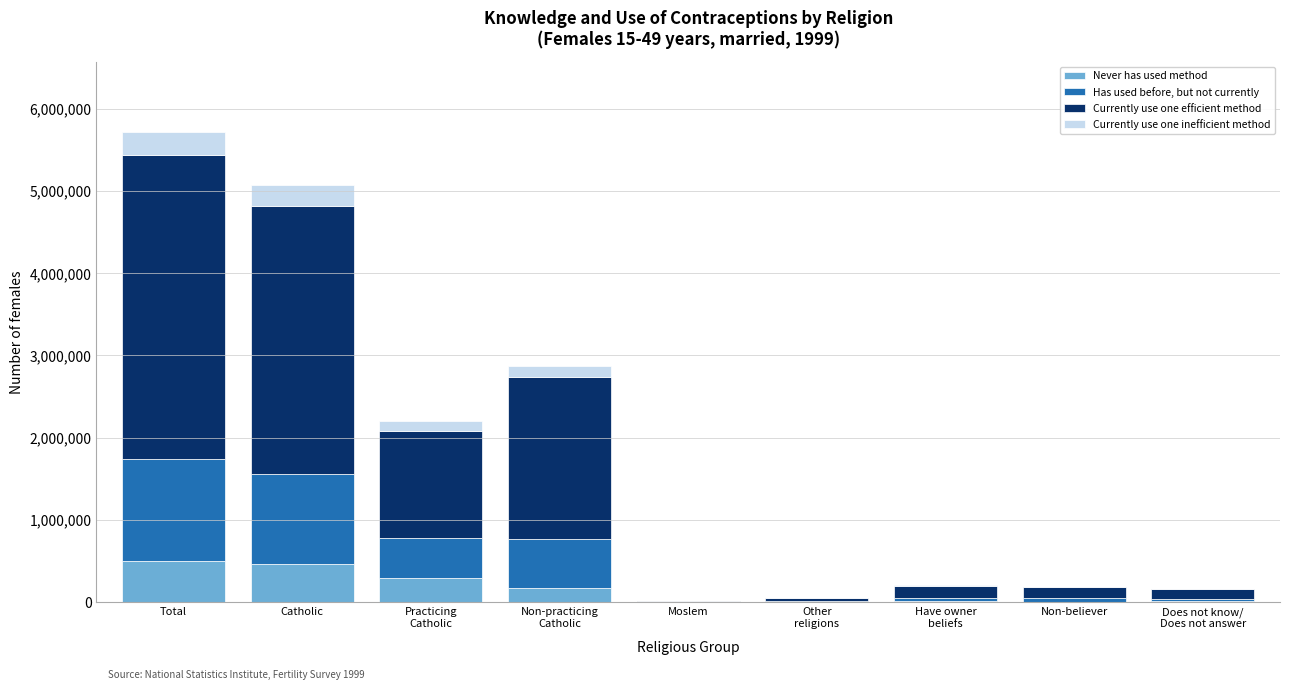

What is the highest value of the Never has used method series?

502448